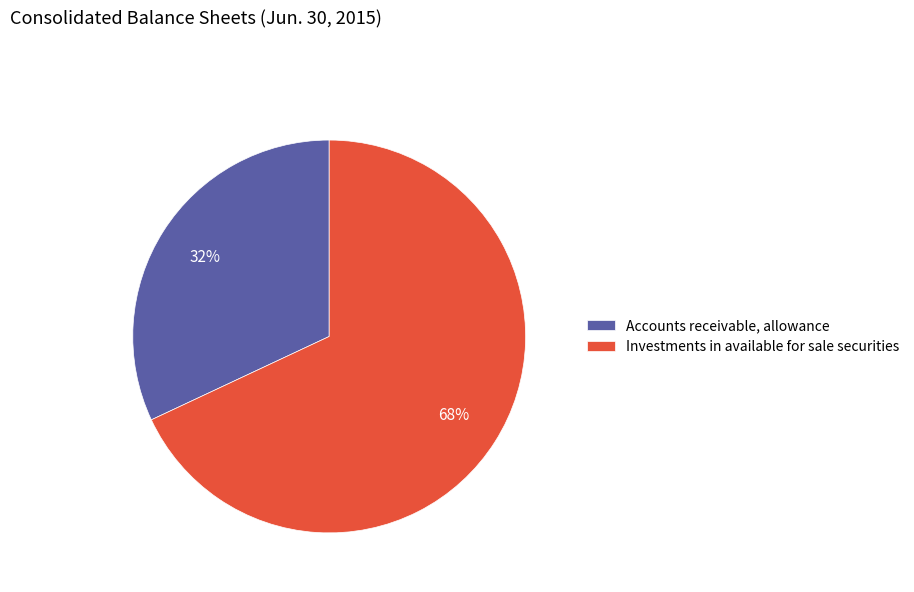

Rank the categories by value from lowest to highest.

Accounts receivable, allowance, Investments in available for sale securities